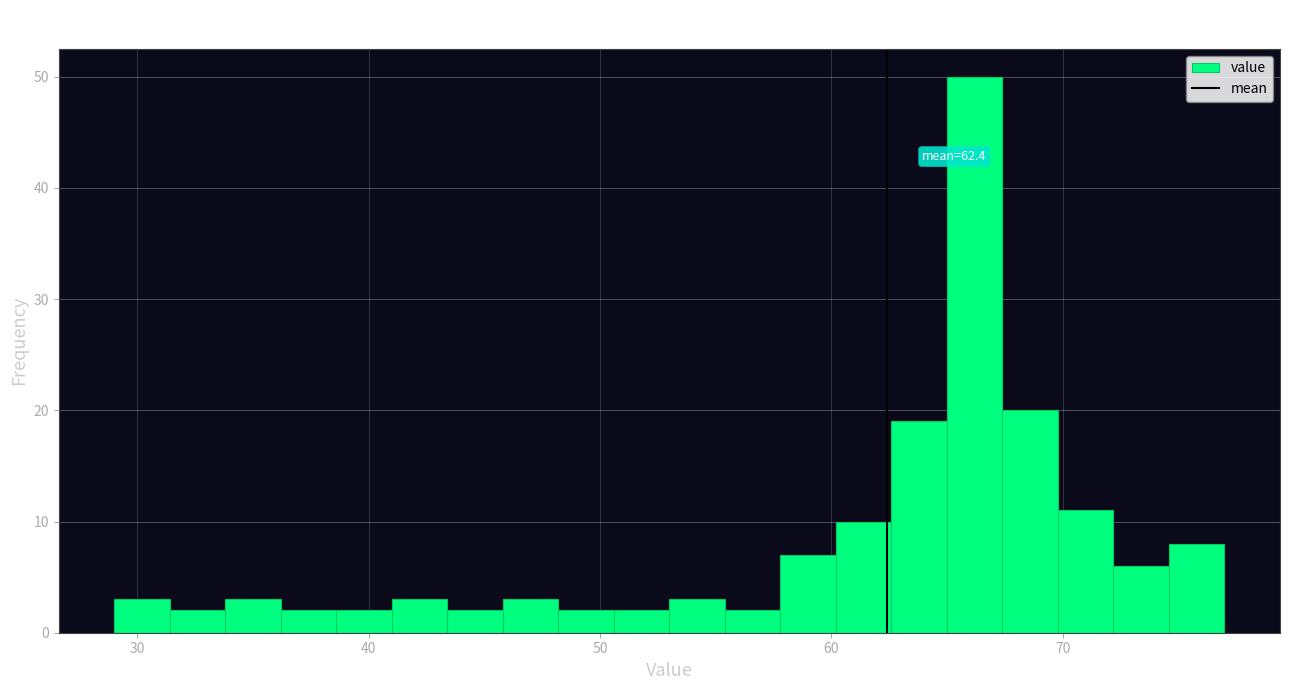

Read against the x-axis, roughly where is the centre of the tallest bar?

66